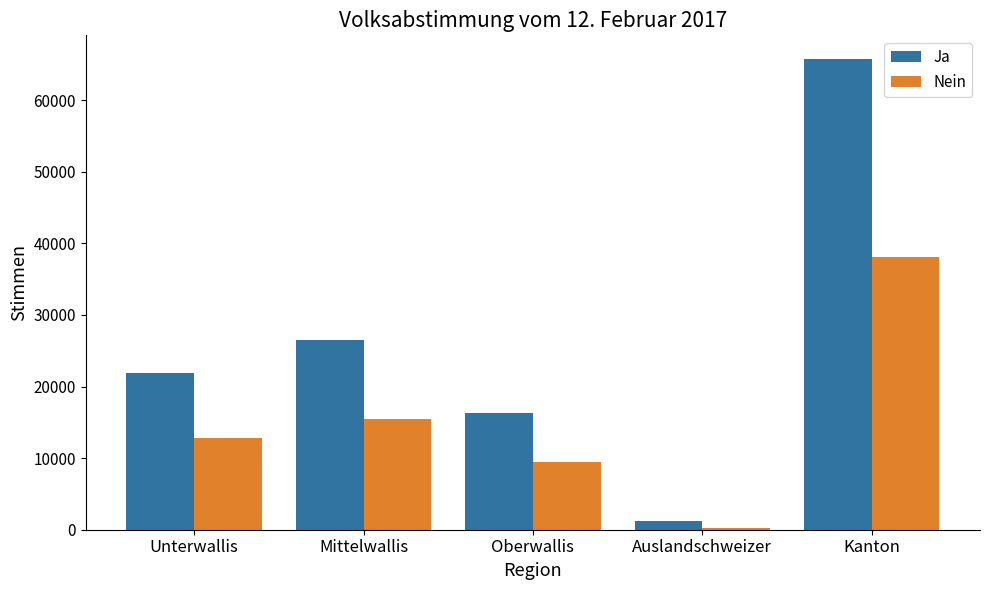

What is the label of the 4th bar from the left?

Auslandschweizer